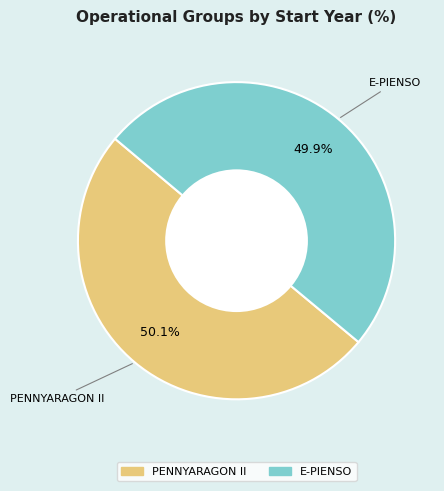

What percentage is NOT represented by PENNYARAGON II?

49.9%